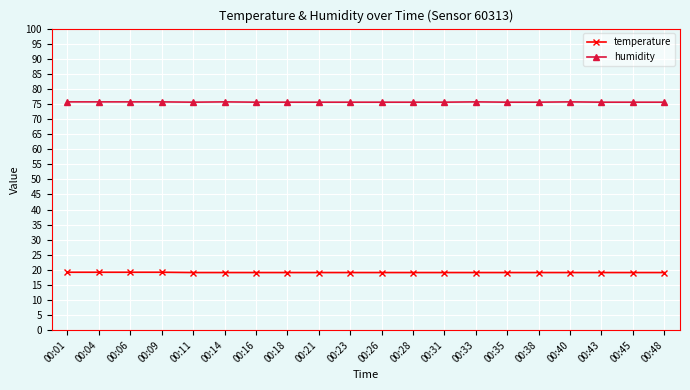

Which series has the largest range (max minus min)?

humidity